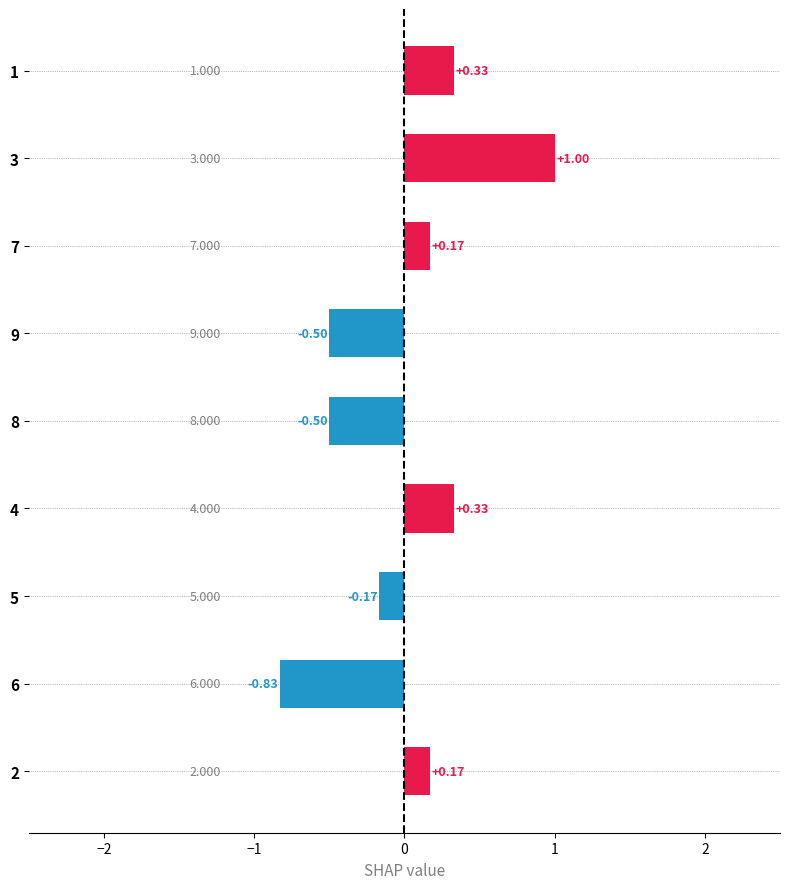

What is the difference between the maximum and minimum values?

1.8